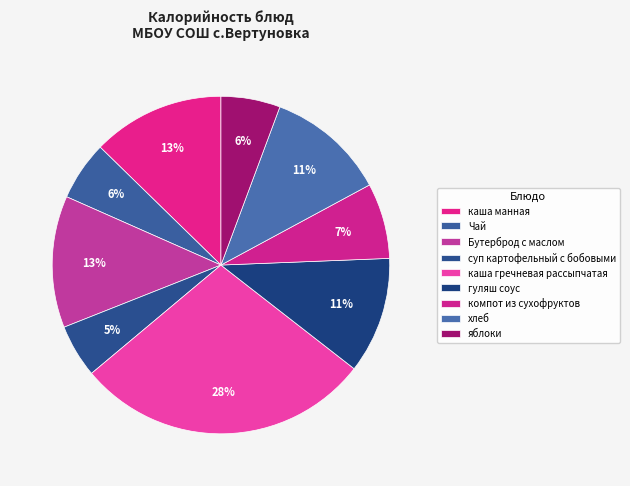

What percentage is the Чай slice, to the nearest percent?

6%